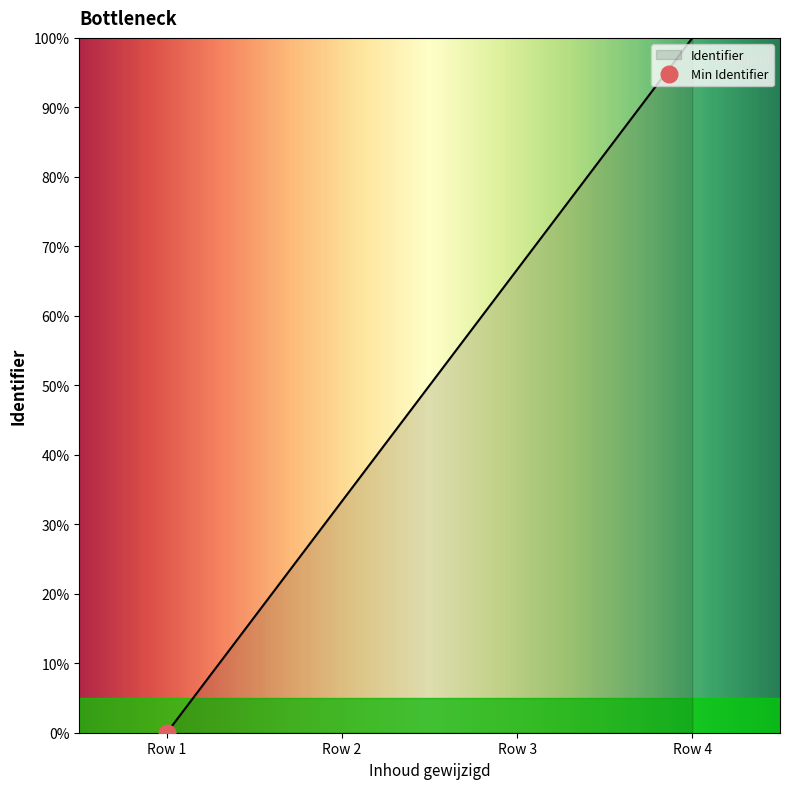

What is the highest value of the Identifier series?

100.0